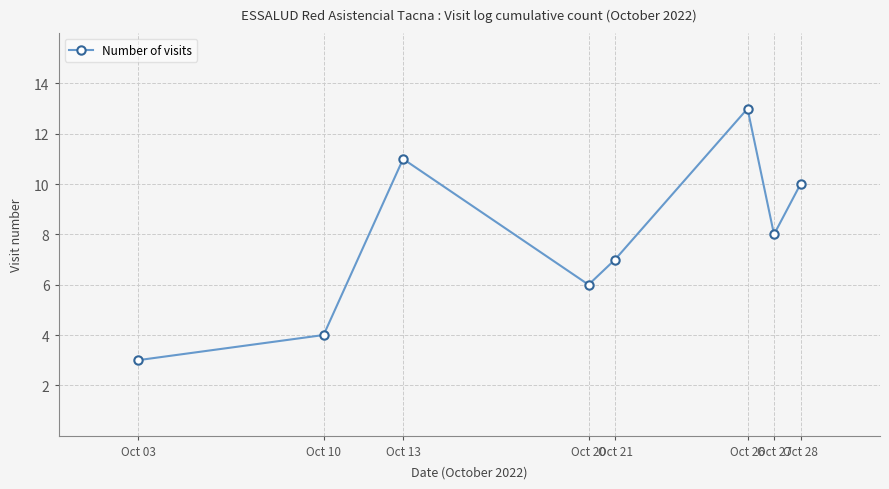

Which label corresponds to the largest value in the chart?

Oct 26